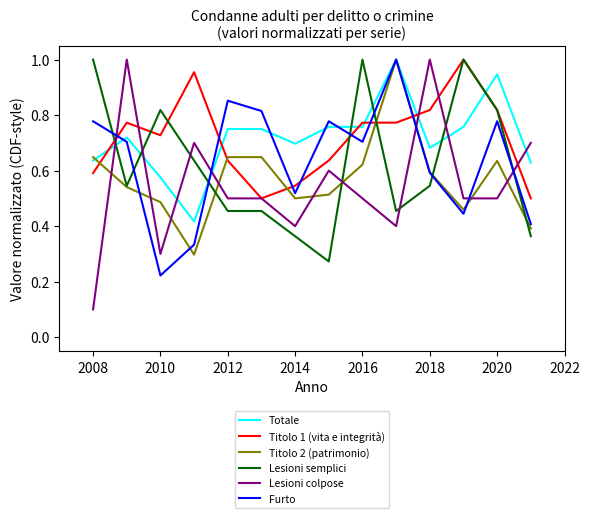

Which series ends up on top after the final intersection of Titolo 1 (vita e integrità) and Titolo 2 (patrimonio)?

Titolo 1 (vita e integrità)